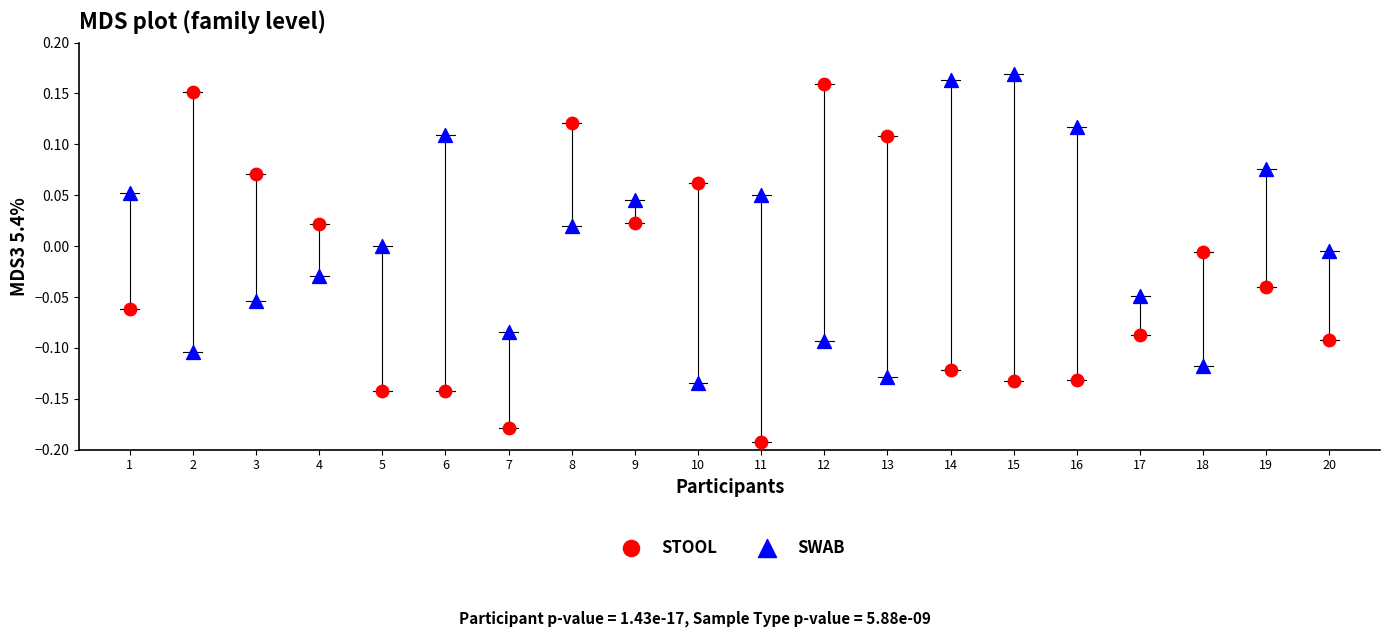

Which series contains the highest Y value?

SWAB